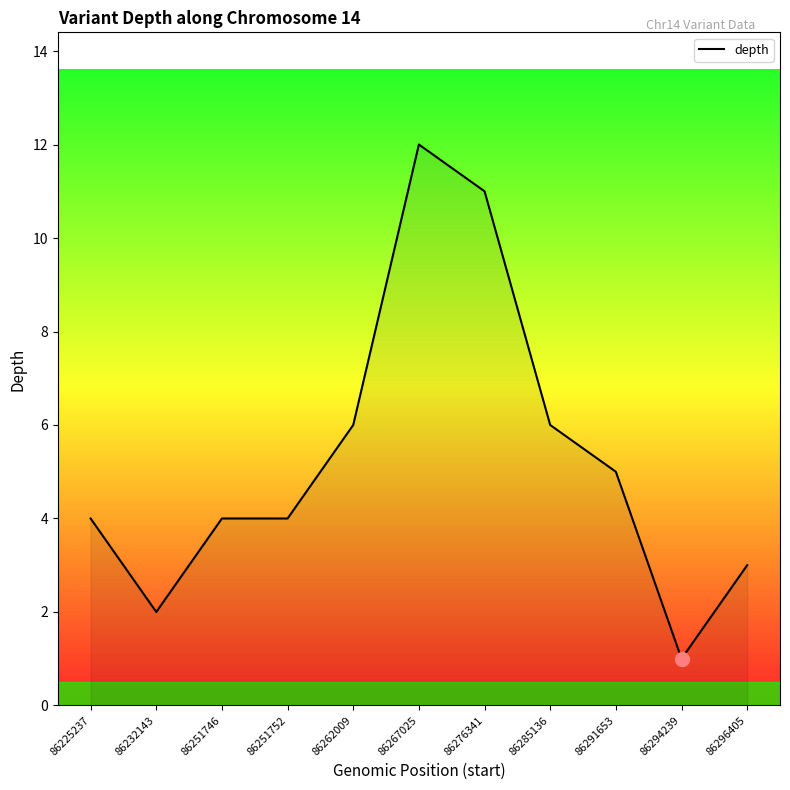

Which has a higher value, 86251752 or 86276341?

86276341